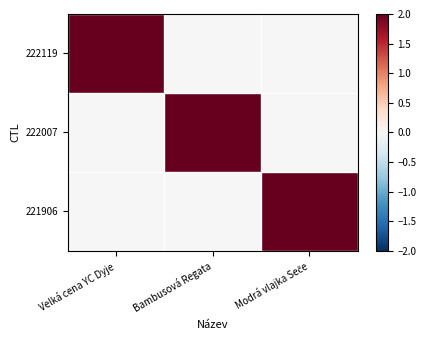

Rank the series by their maximum value, from lowest to highest.

222119, 222007, 221906